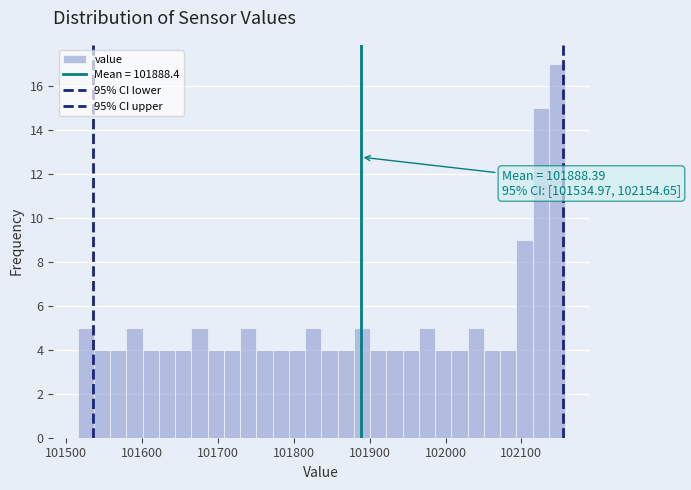

Around what value on the x-axis is the tallest bar? Give the approximate position of its centre, as read against the axis.

102150